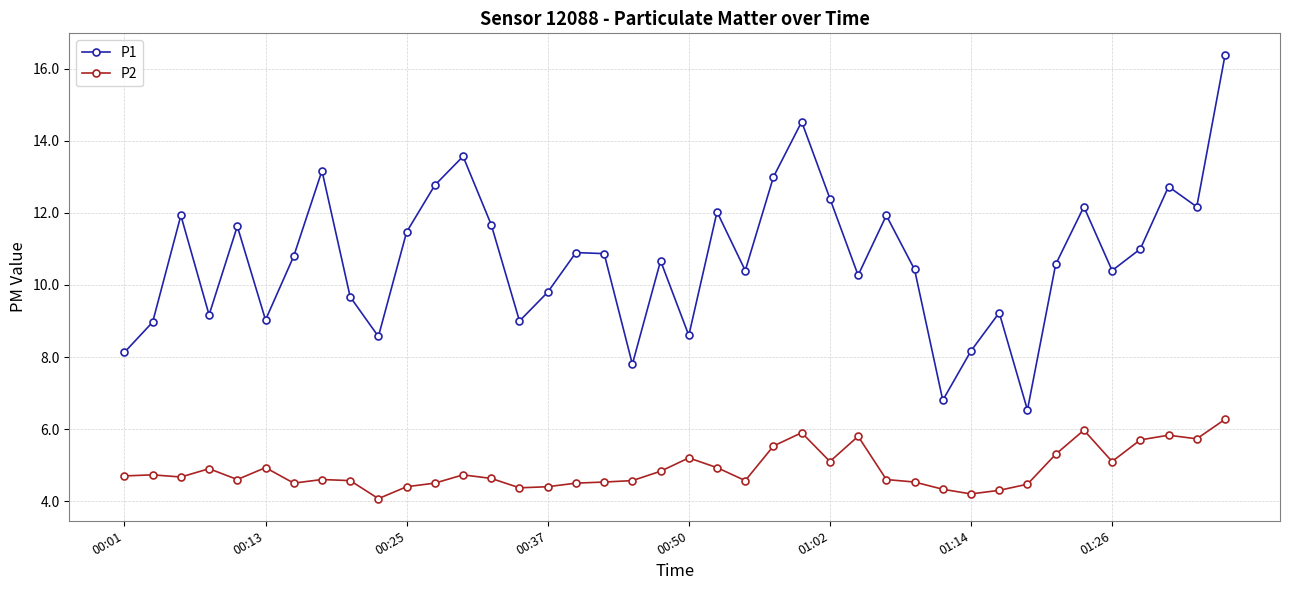

True or false: P2 has more than 1 points higher than both neighbors.

True